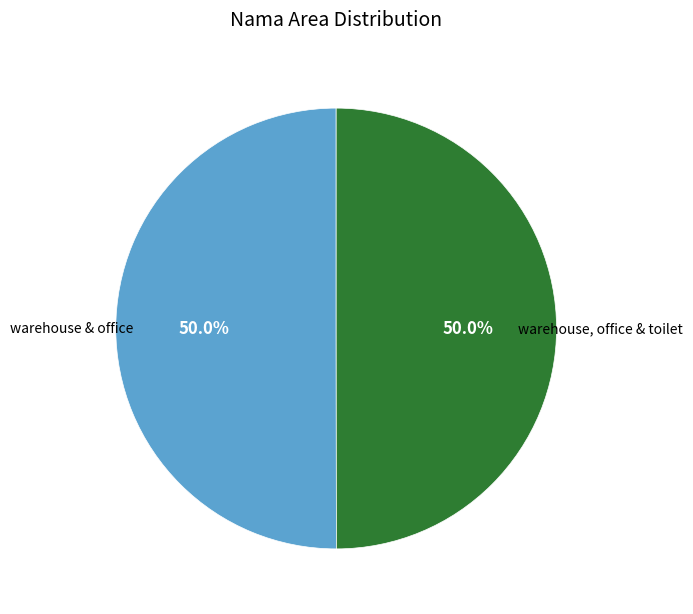

How many slices are in this pie chart?

2